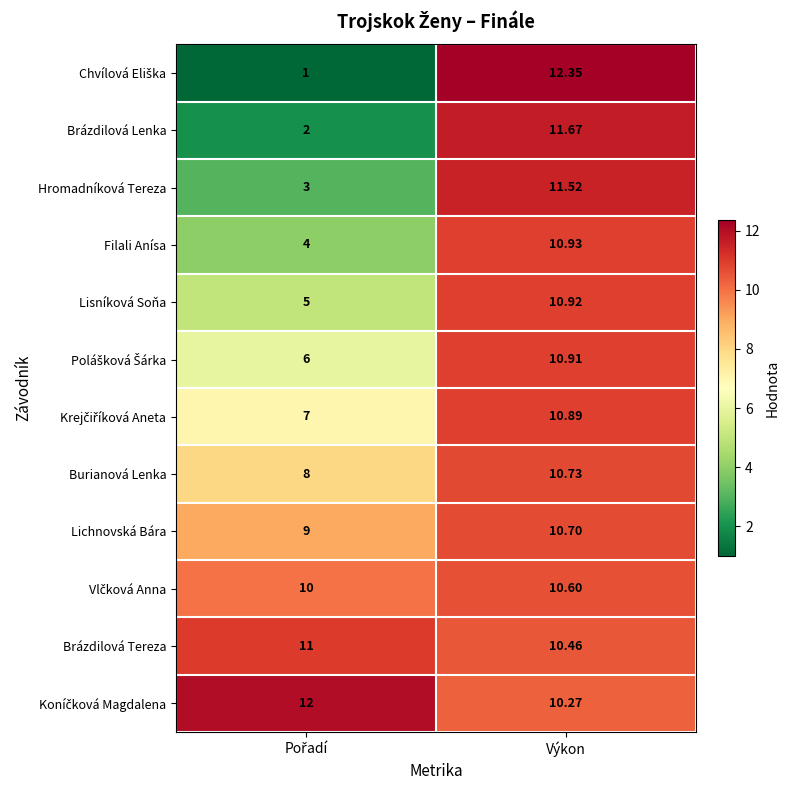

At which category does the chart reach its peak across all series?

Výkon